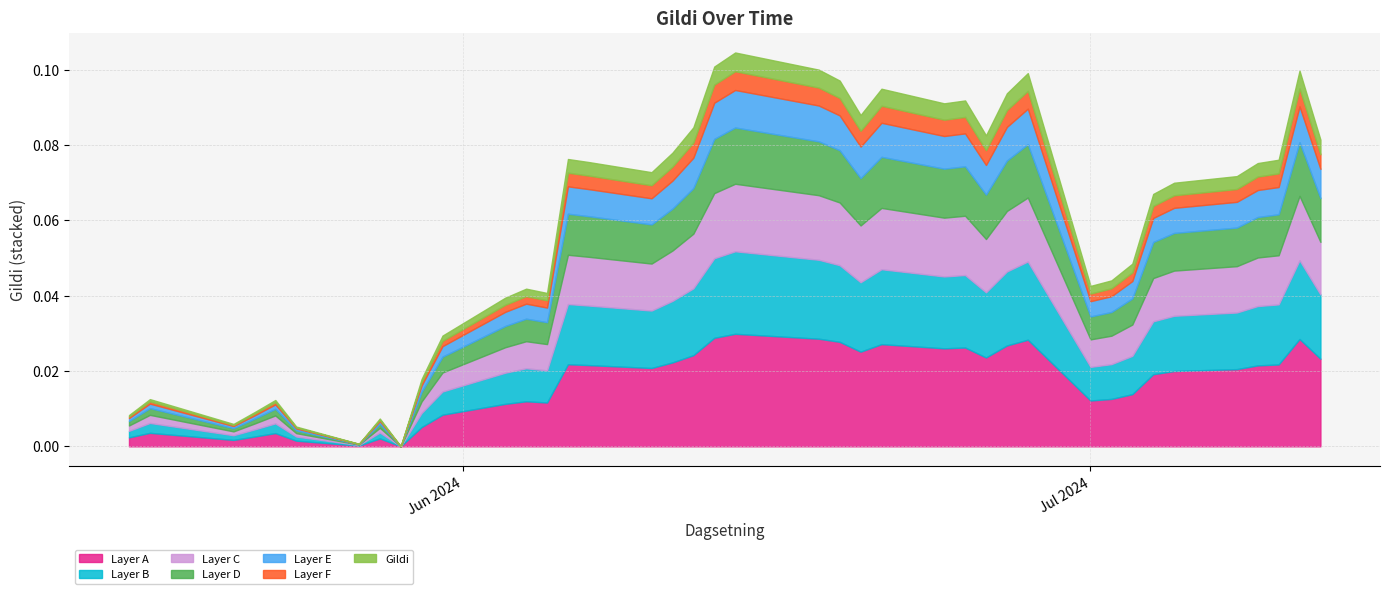

Rank the categories by value from lowest to highest.

29.05.2024, 27.05.2024, 24.05.2024, 21.05.2024, 28.05.2024, 16.05.2024, 22.05.2024, 23.05.2024, 17.05.2024, 30.05.2024, 31.05.2024, 03.06.2024, 05.06.2024, 04.06.2024, 01.07.2024, 02.07.2024, 03.07.2024, 04.07.2024, 05.07.2024, 08.07.2024, 10.06.2024, 09.07.2024, 07.06.2024, 10.07.2024, 06.06.2024, 11.06.2024, 12.07.2024, 26.06.2024, 12.06.2024, 20.06.2024, 24.06.2024, 25.06.2024, 27.06.2024, 21.06.2024, 19.06.2024, 28.06.2024, 11.07.2024, 18.06.2024, 13.06.2024, 14.06.2024